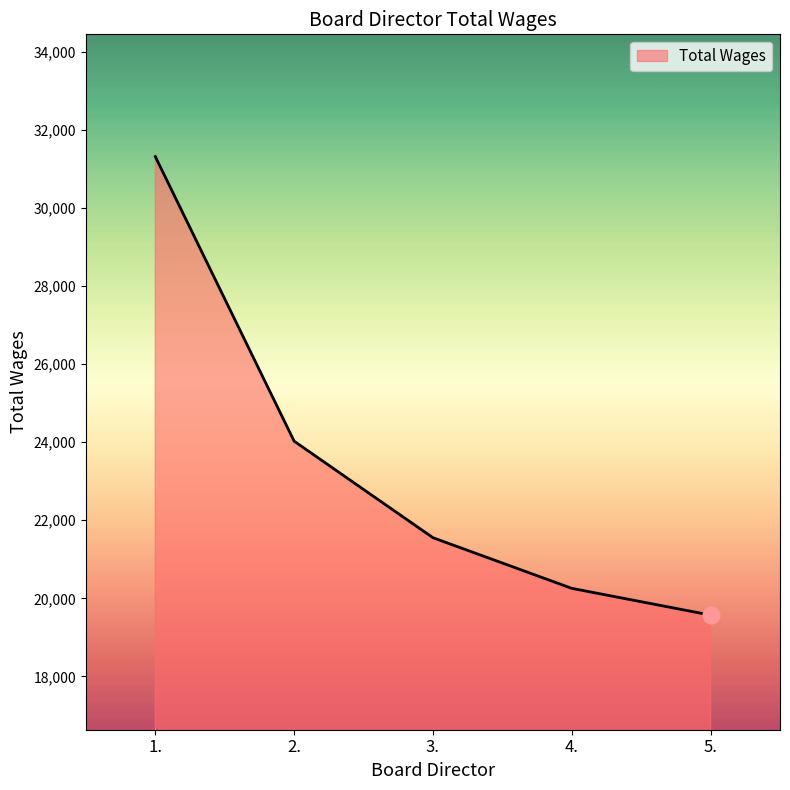

List the labels in order of value, largest first.

1., 2., 3., 4., 5.